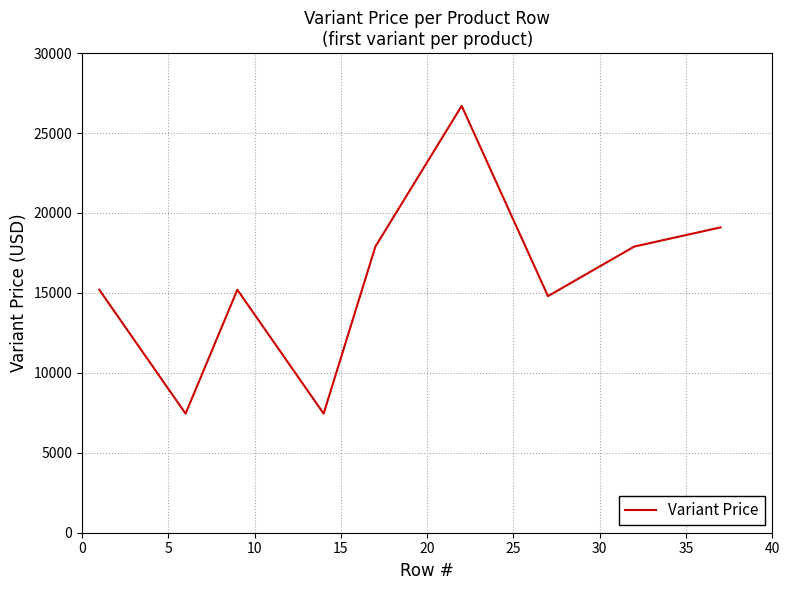

What is the minimum value shown in the chart?

7450